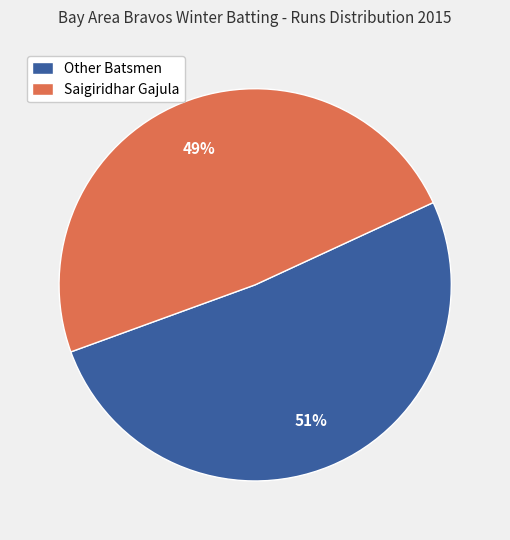

Which category accounts for the majority?

Other Batsmen